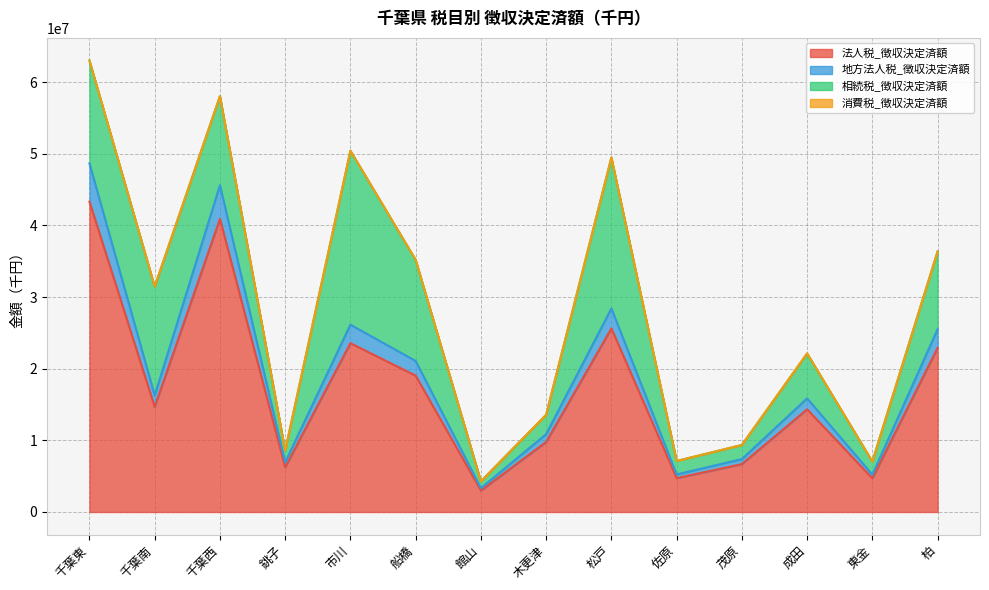

What is the highest value of the 法人税_徴収決定済額 series?

43305408